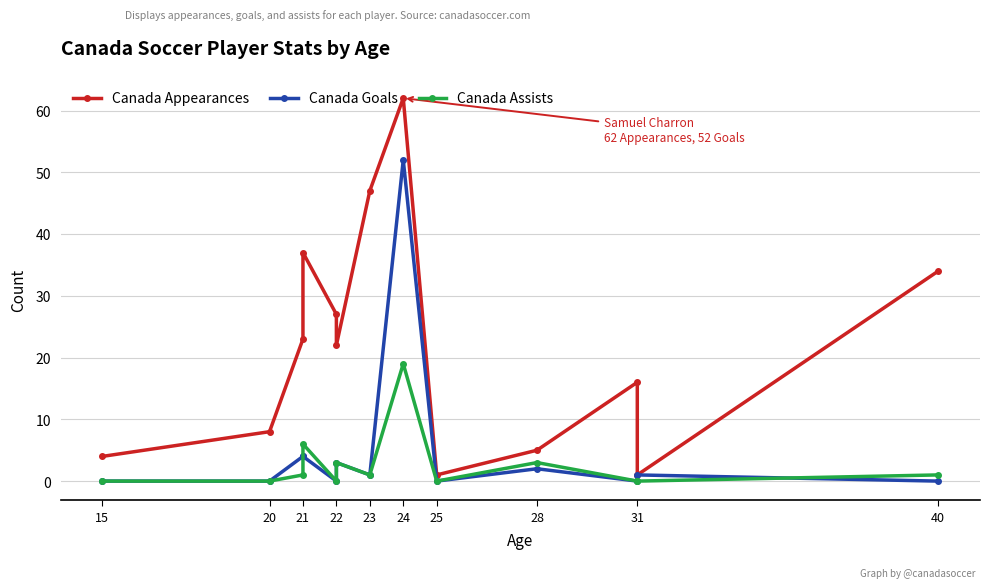

Is this an area chart (filled region under the line)?

No